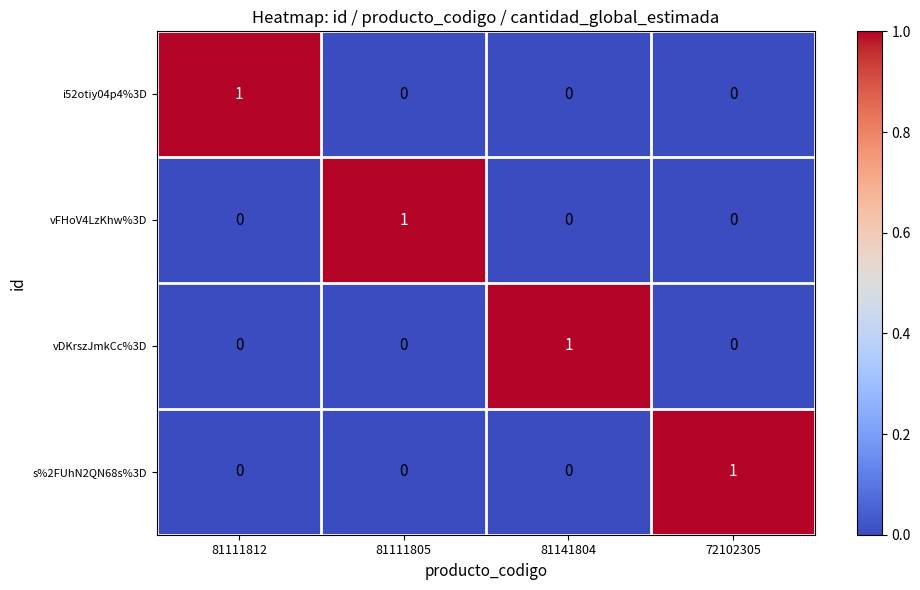

At how many categories does at least one series exceed 0?

4